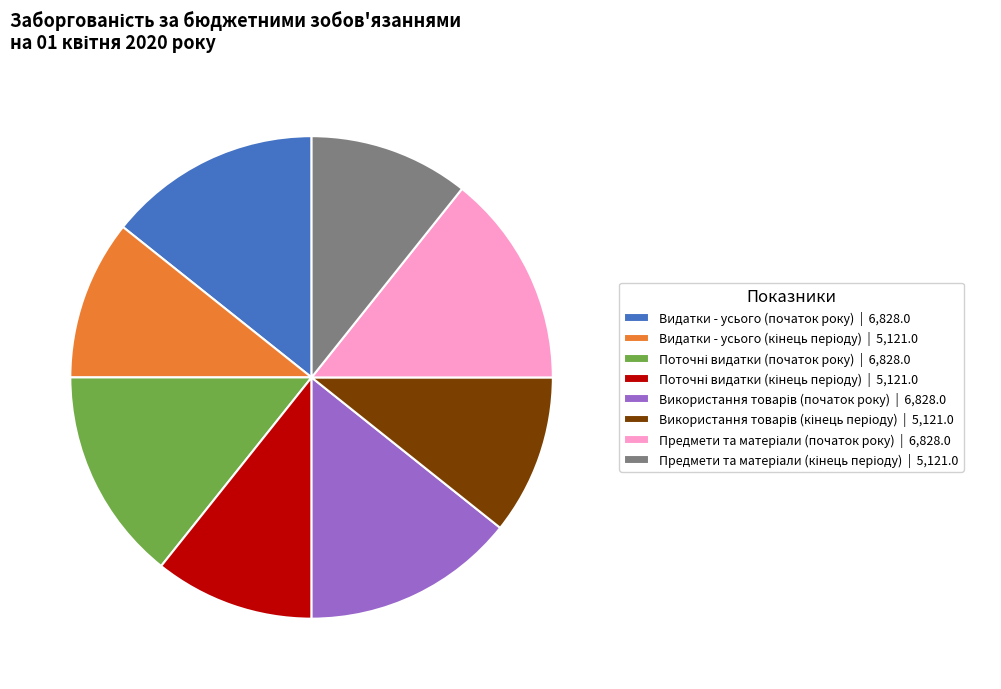

True or false: Видатки - усього (початок року) | 6,828.0 accounts for 28% of the total.

False